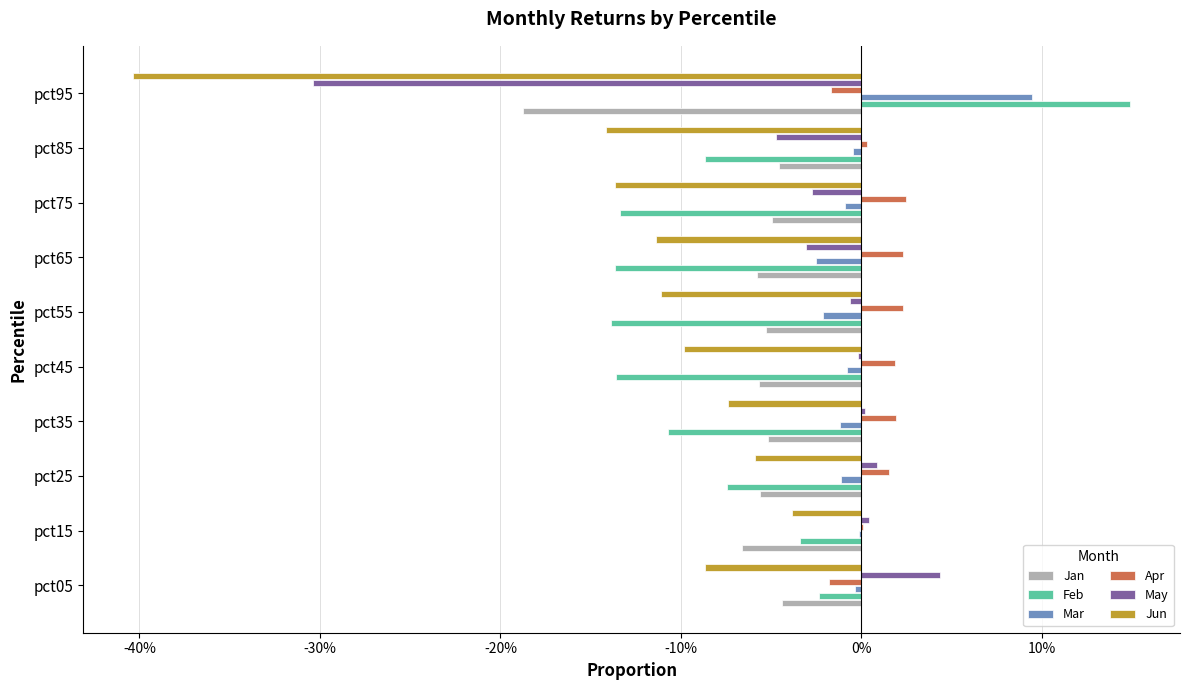

What are all the series names shown in the legend?

Jan, Feb, Mar, Apr, May, Jun